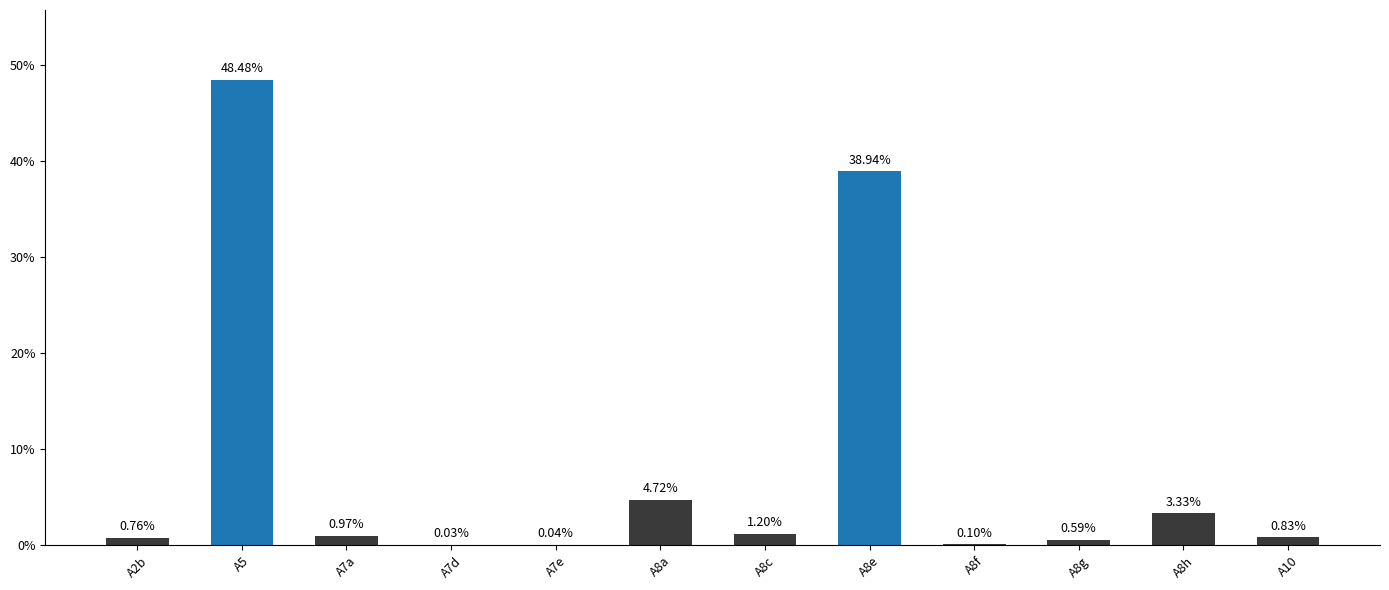

Between A2b and A8c, which is larger?

A8c